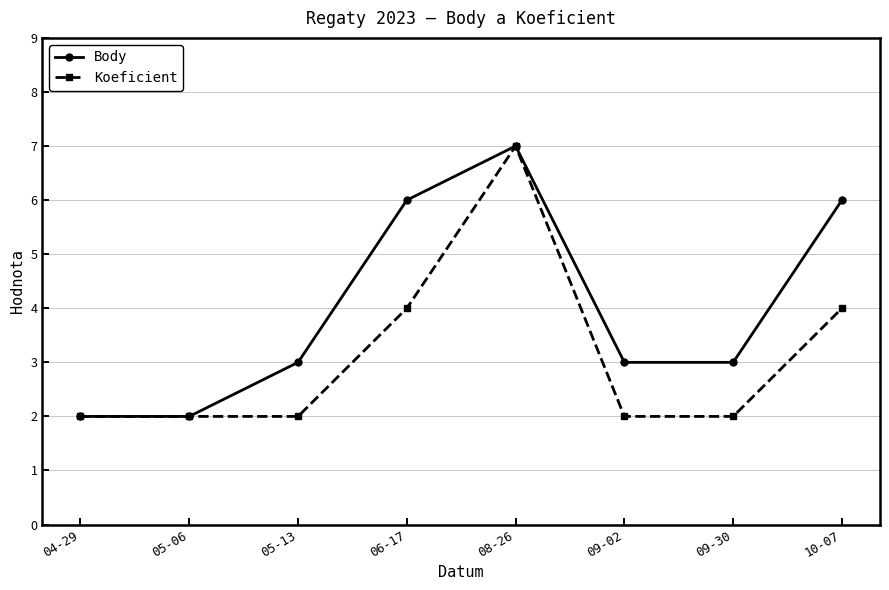

Rank the series at 09-30 from highest to lowest value.

Body, Koeficient